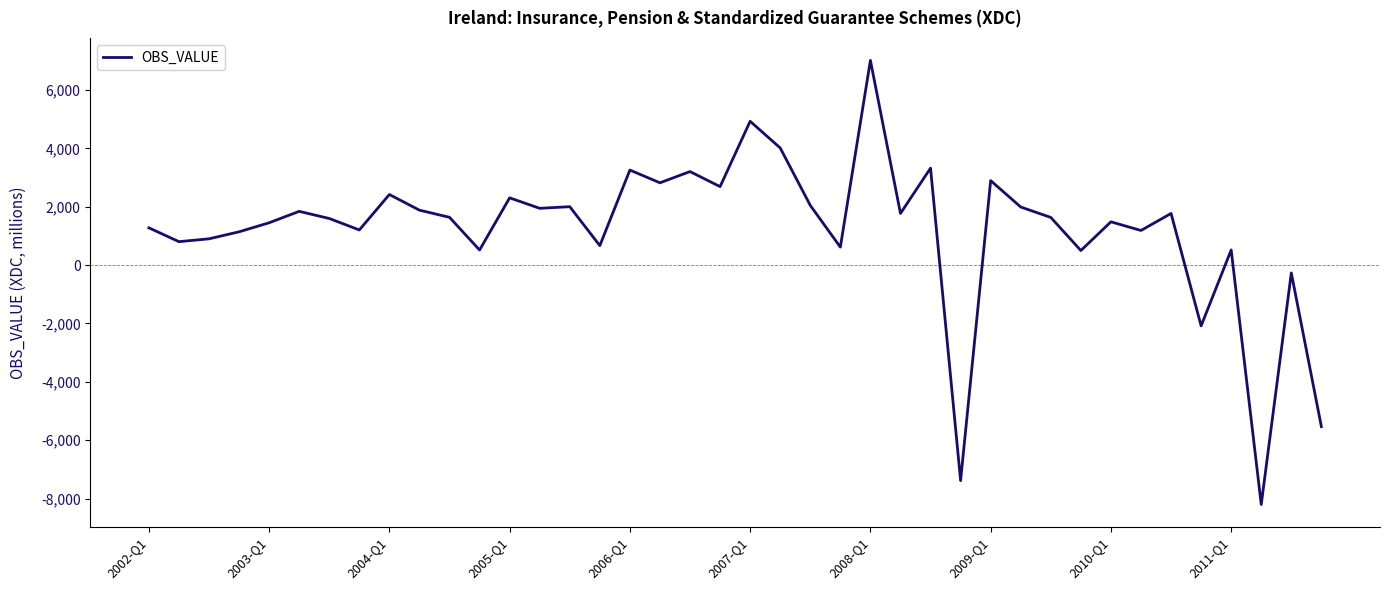

What is the greatest value displayed?

7011